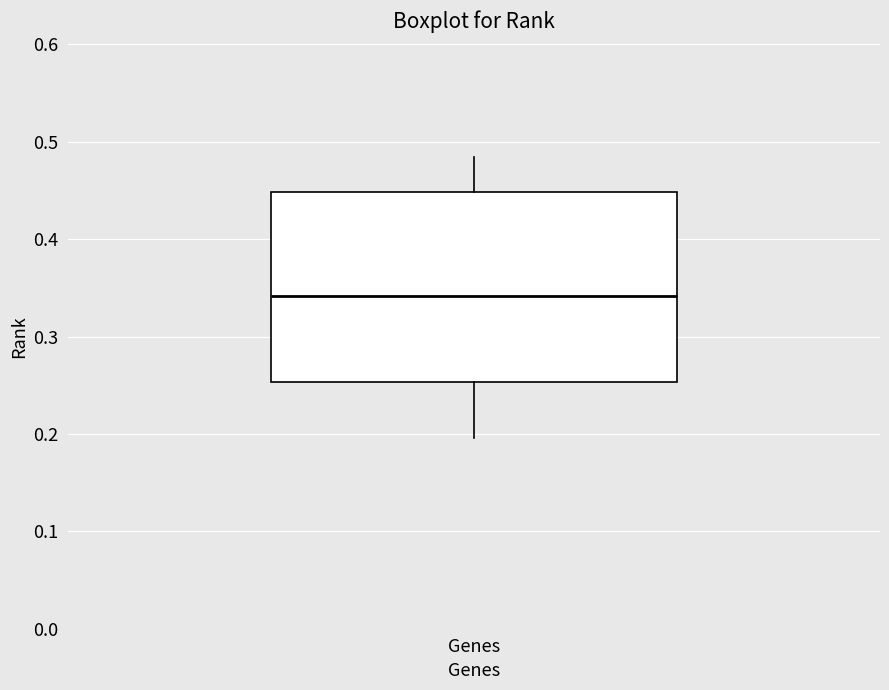

Read this box plot against the y-axis: the position of the median line, the range covered by the box, and the ends of both whiskers. The values are not printed on the chart, so give them approximately, as read against the axis.

median 0.34, box 0.25 to 0.45, whiskers 0.20 to 0.48